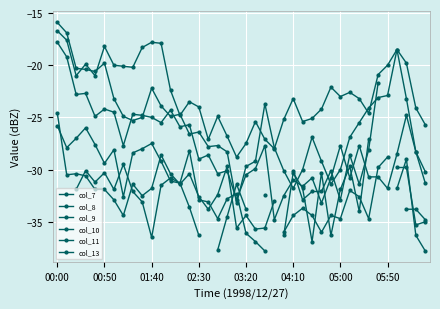

How many values in the col_10 series exceed -30?

15